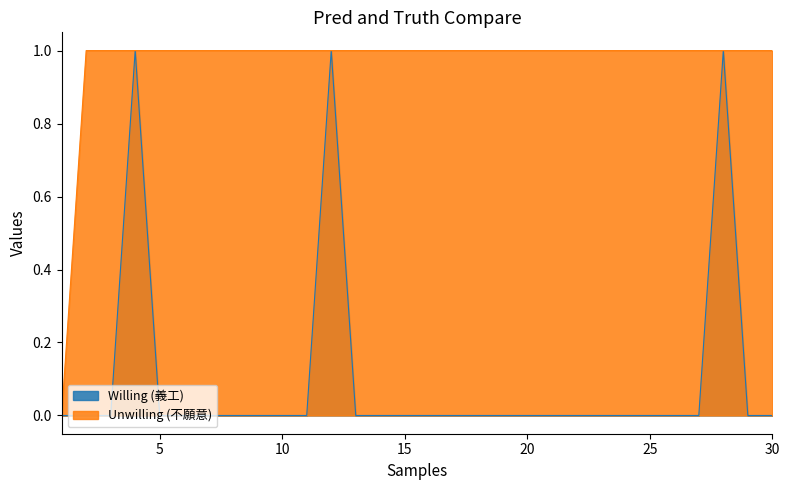

What is the difference between the highest and lowest values at 15?

1